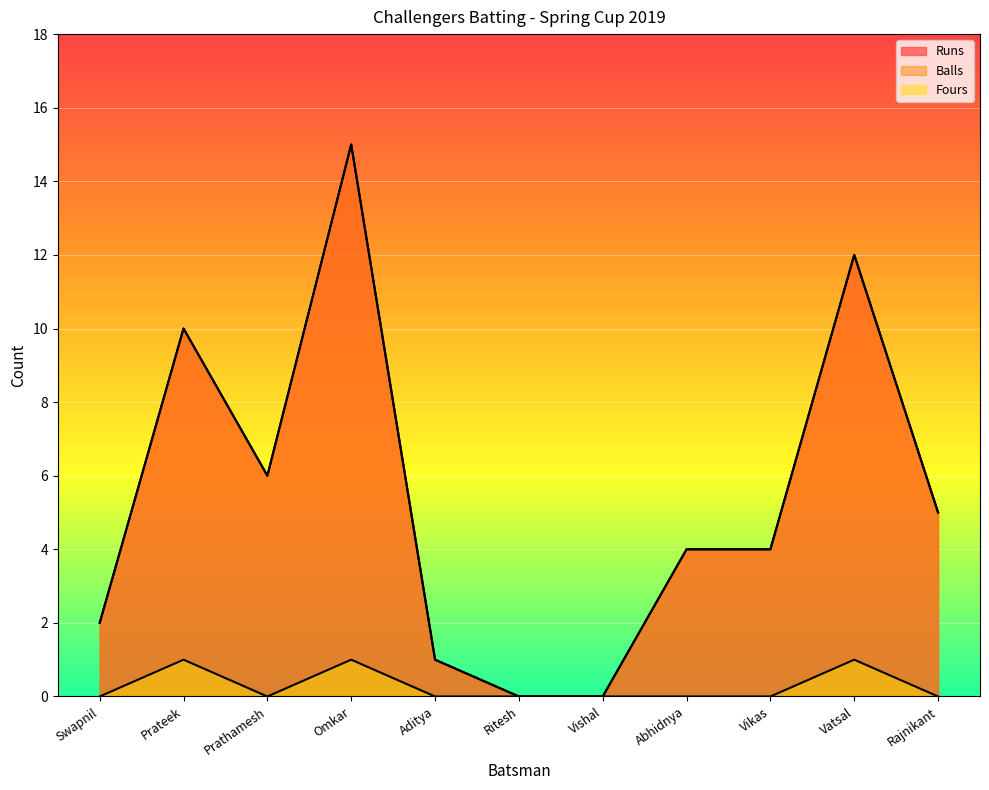

What is the label of the 1st point from the right?

Rajnikant